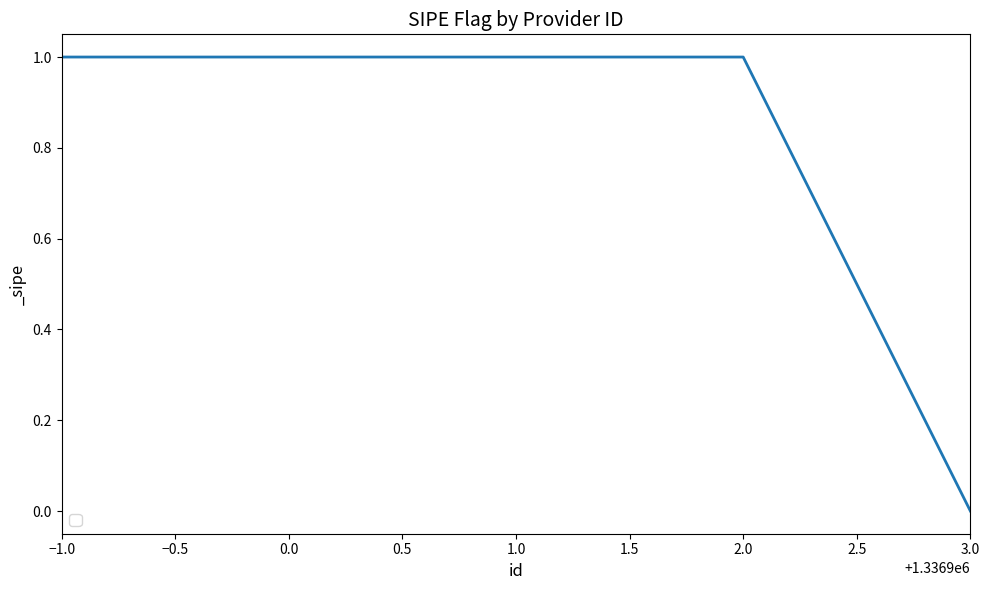

The chart shows a value of 1 at −1.0. True or false?

True